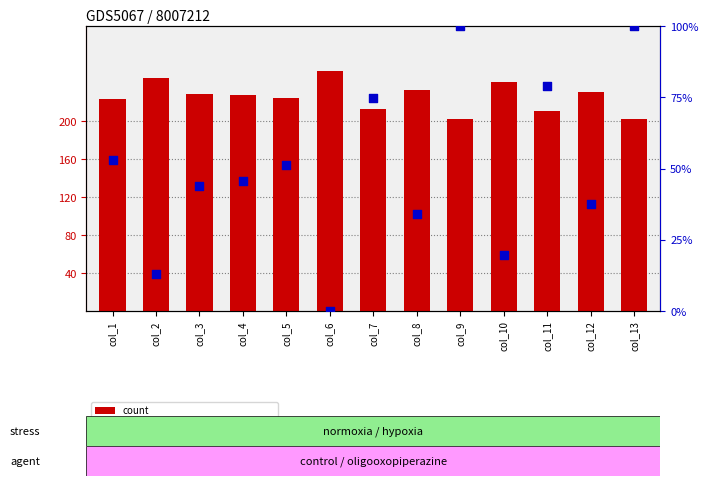

Which series has the largest Y range (max minus min)?

percentile rank within the sample